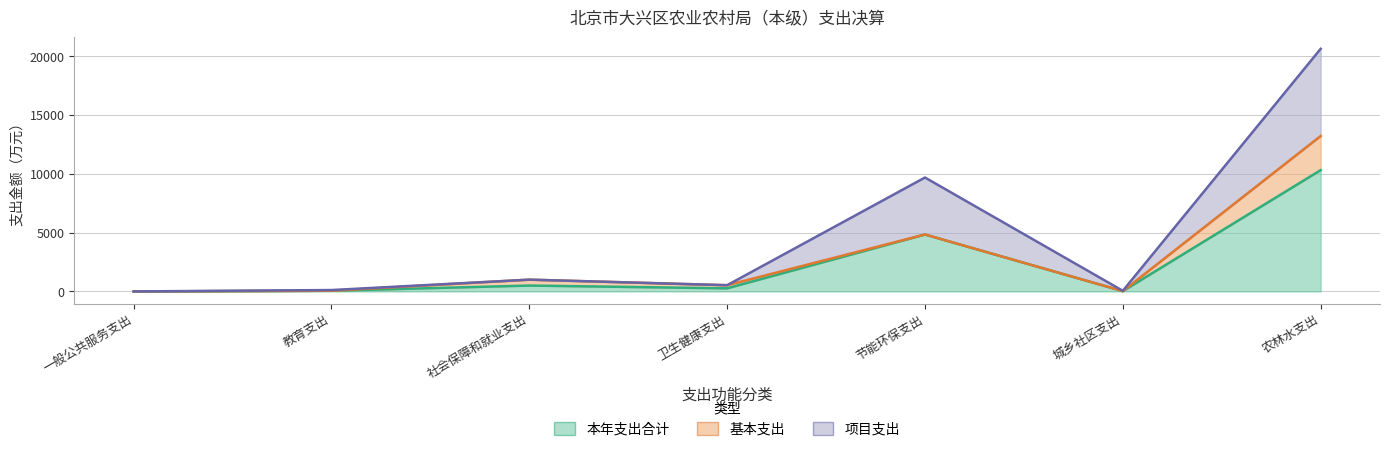

Which series has the largest total across all categories?

项目支出